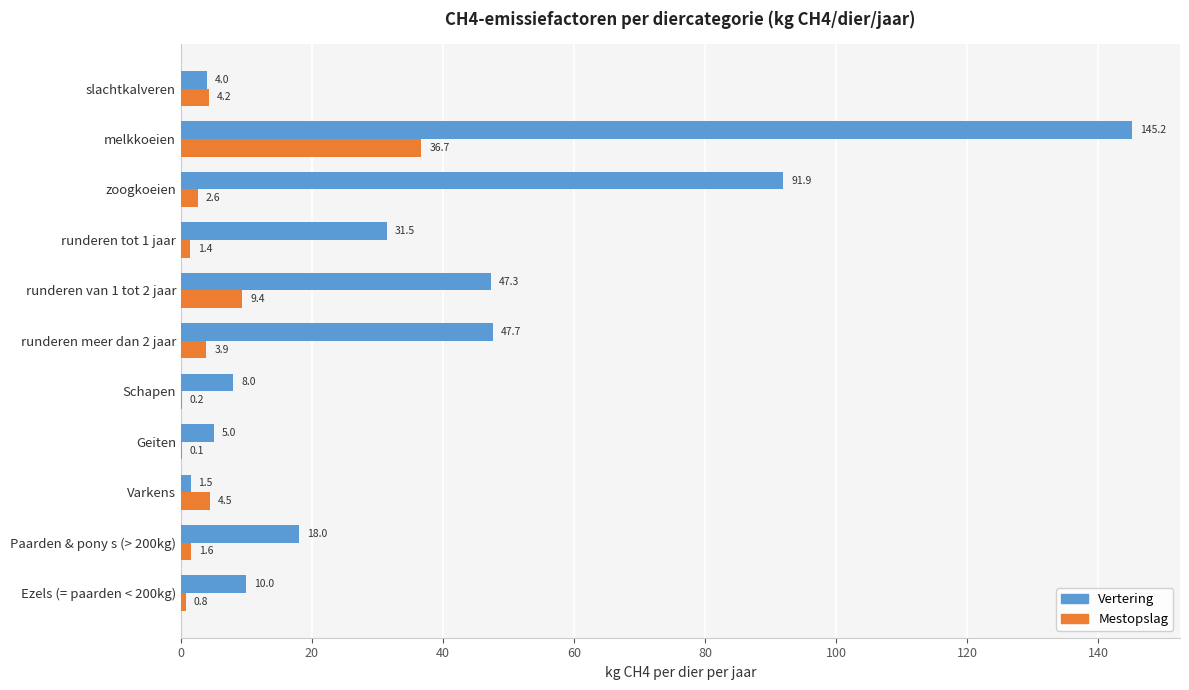

What is the sum of the Vertering values at melkkoeien and Ezels (= paarden < 200kg)?

155.2